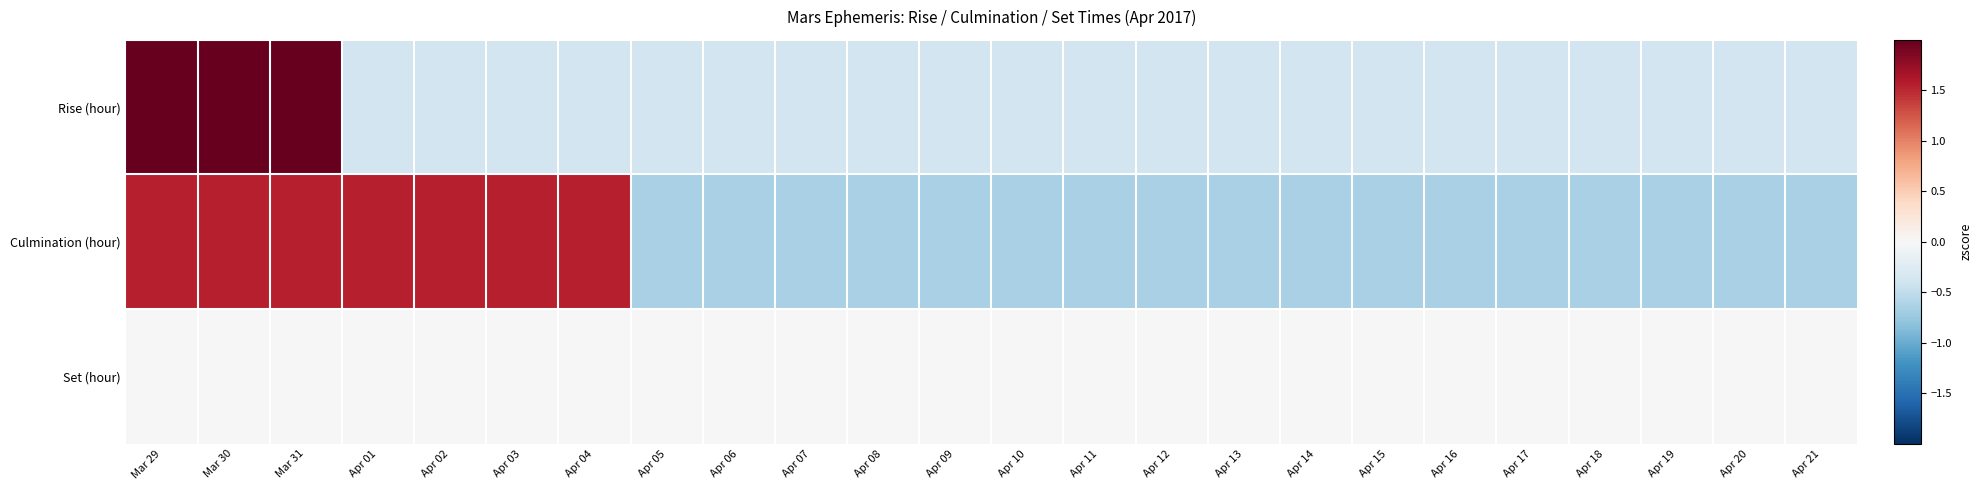

Rank the series by their maximum value, from highest to lowest.

Rise (hour), Culmination (hour), Set (hour)